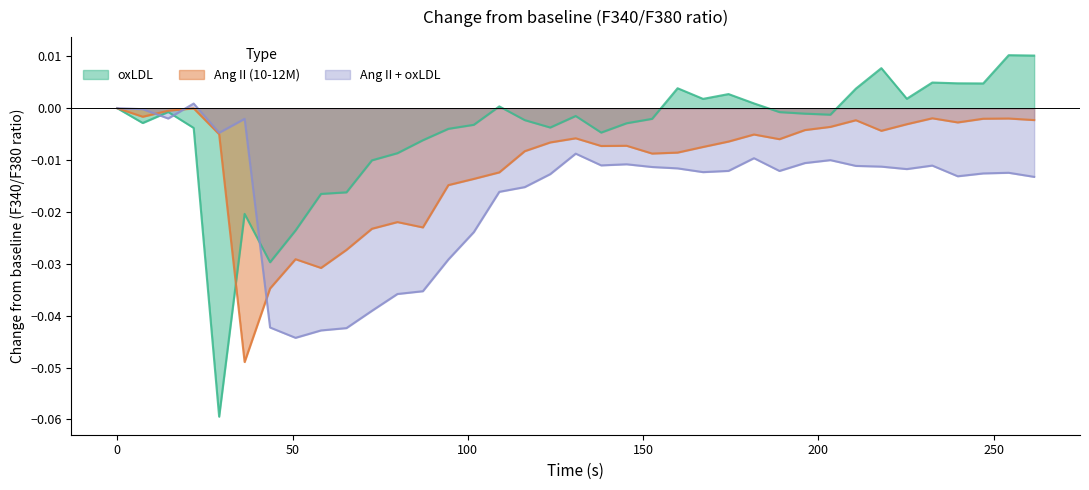

Which series has the largest total across all categories?

oxLDL